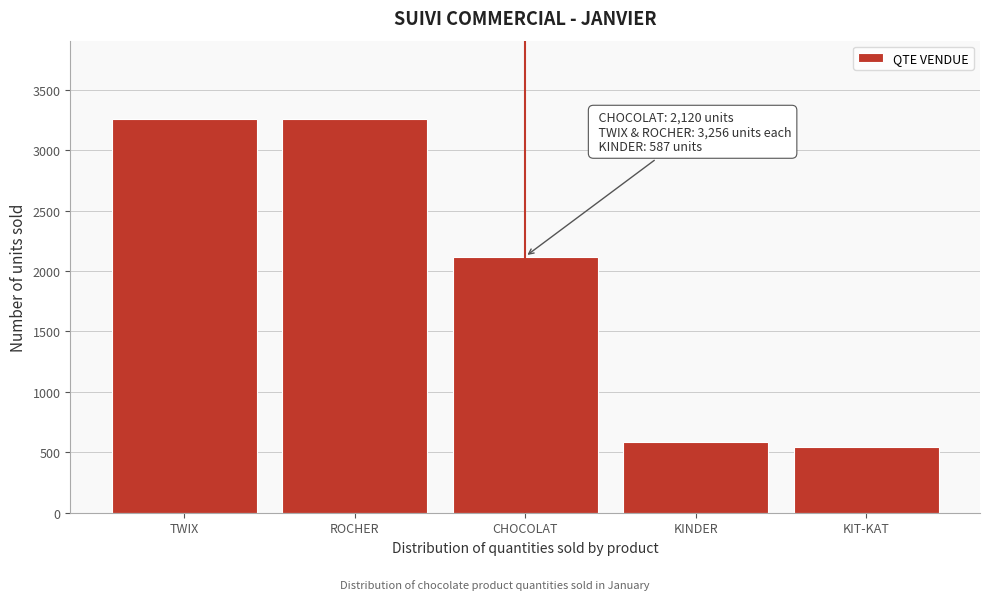

Reading left to right, extract all data points from this chart.

3256	3256	2120	587	548